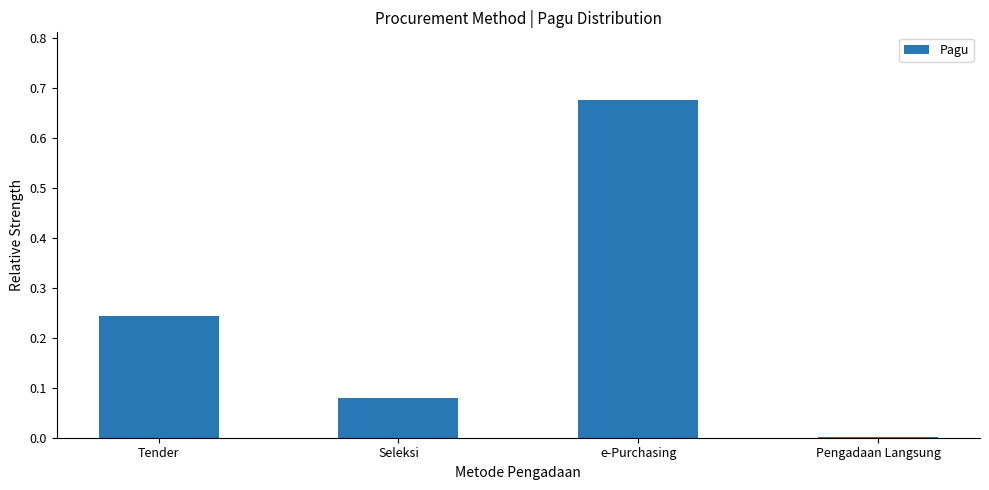

At which category does the chart reach its peak across all series?

e-Purchasing